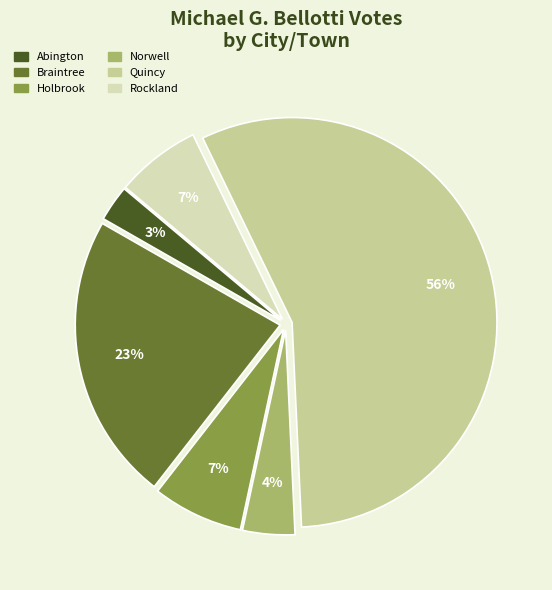

Which category has the biggest portion of the pie?

Quincy